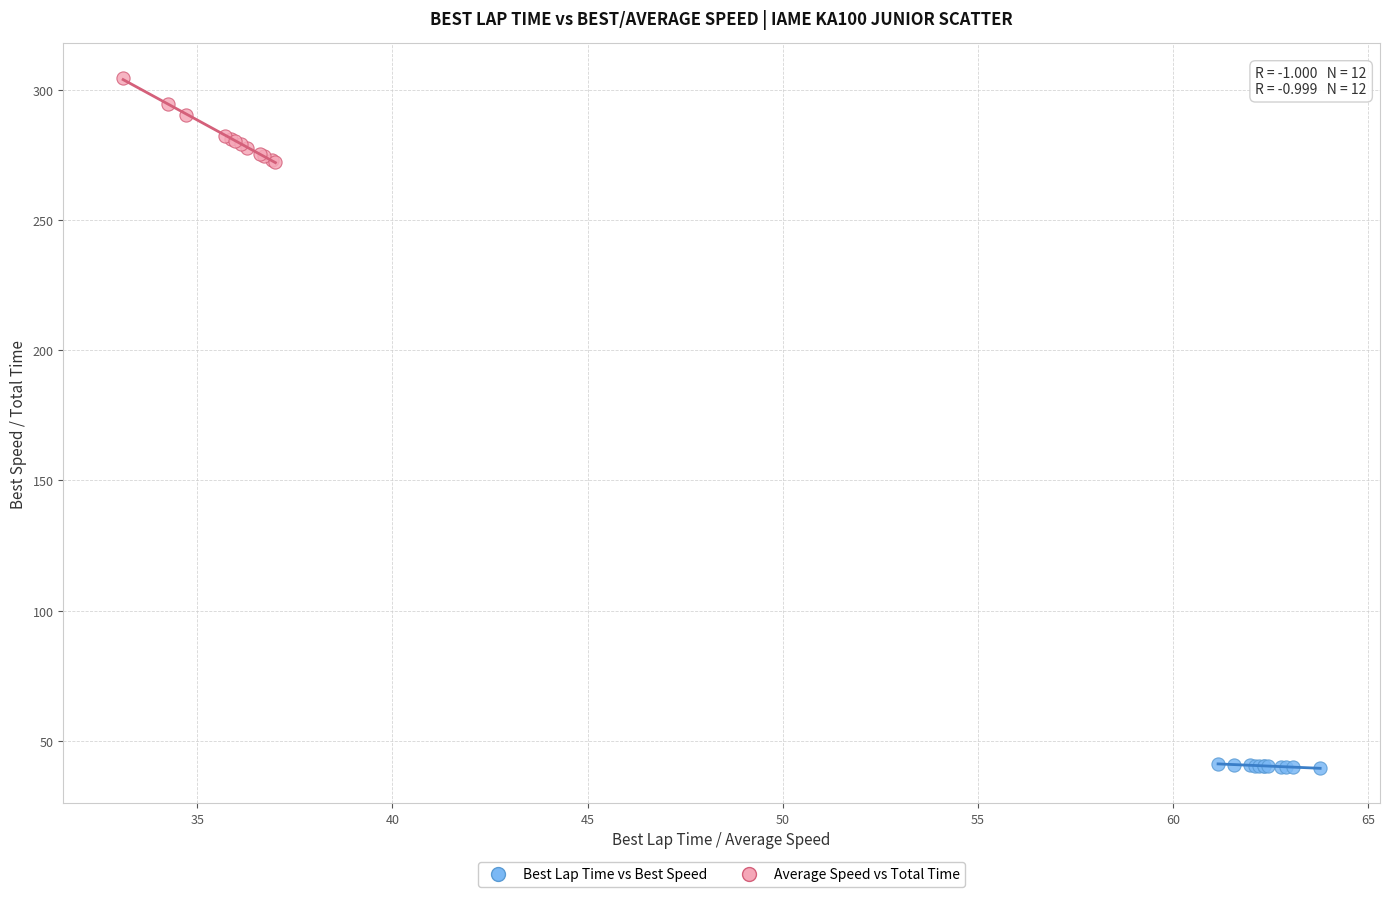

Which series has the largest Y range (max minus min)?

Average Speed vs Total Time